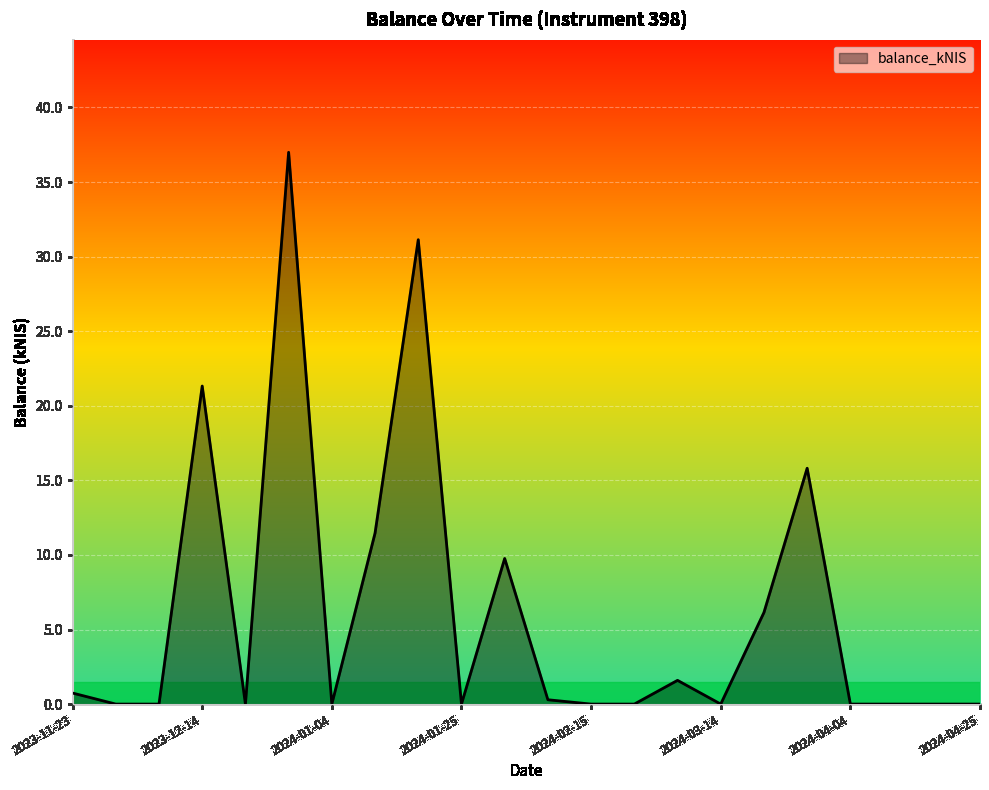

What is the maximum value shown in the chart?

37.0